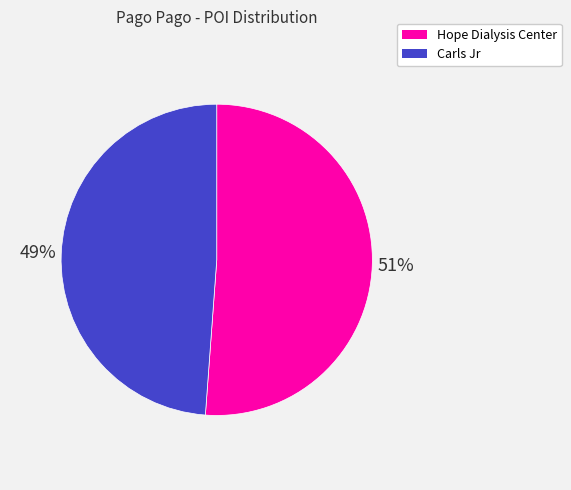

Rank the categories by value from highest to lowest.

Hope Dialysis Center, Carls Jr